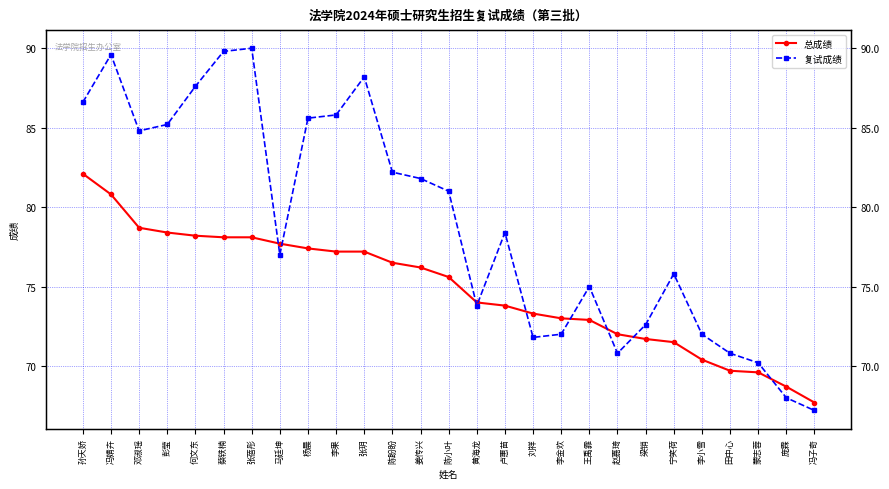

What is the total value across all series at 彭莹?

163.6